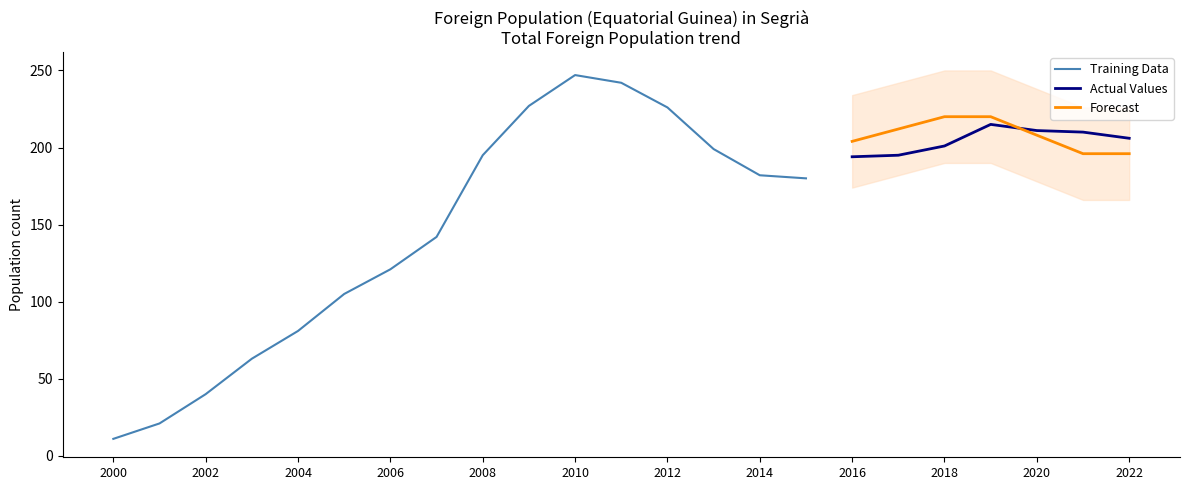

True or false: Forecast has a value of 208.0 at 2020.

True